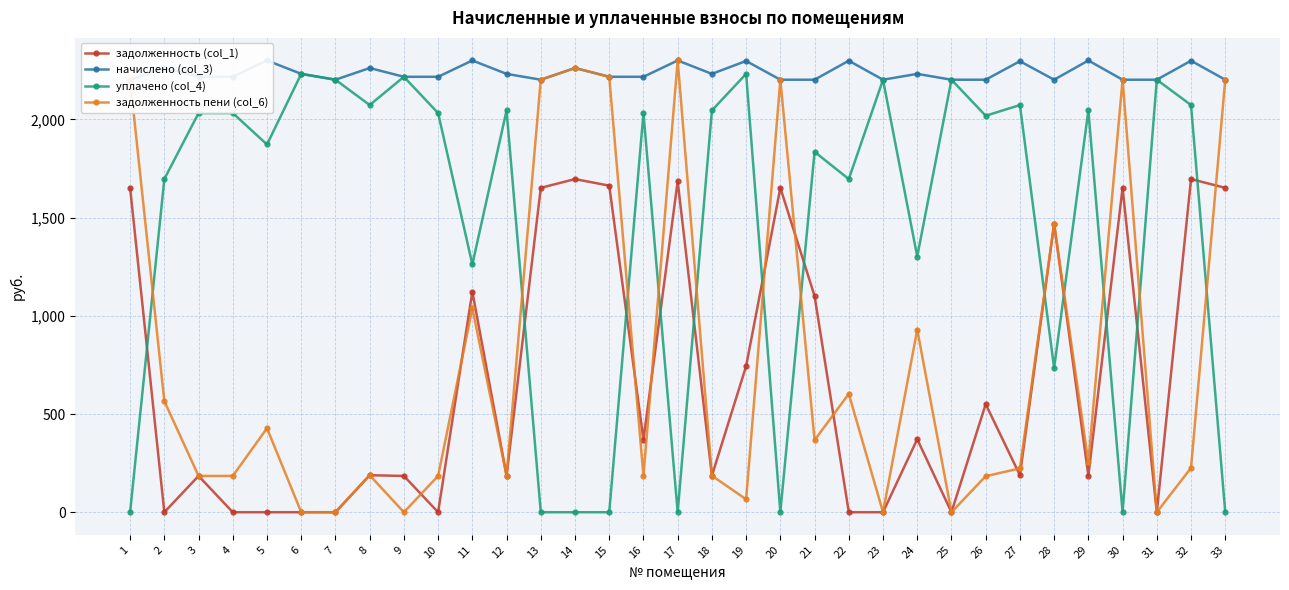

How many values in the задолженность пени (col_6) series exceed 225?

17